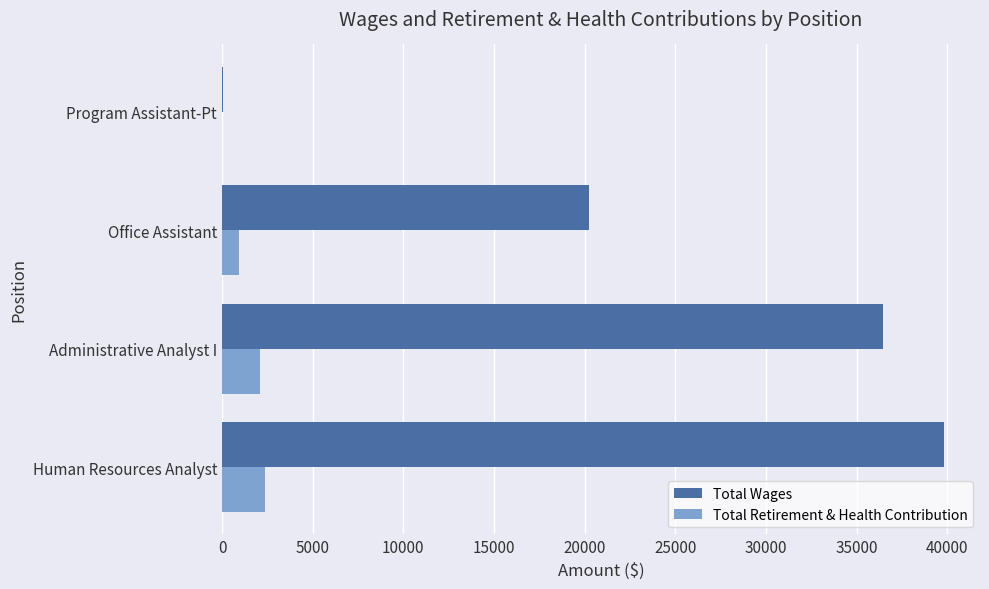

Between Human Resources Analyst and Administrative Analyst I, which series saw the biggest shift?

Total Wages